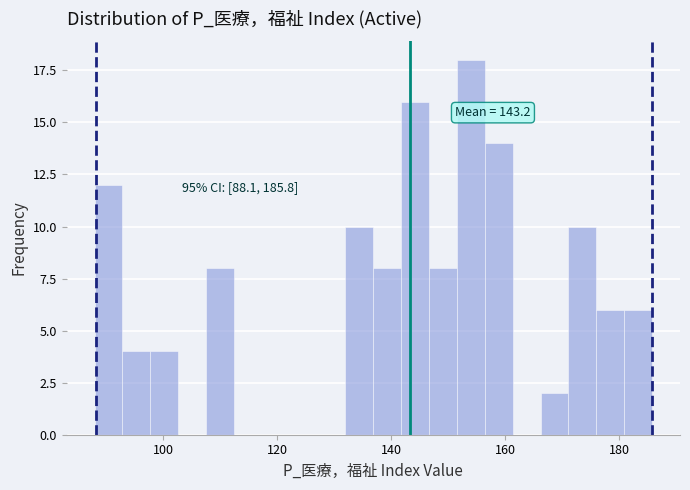

Read against the x-axis, roughly where is the centre of the tallest bar?

154